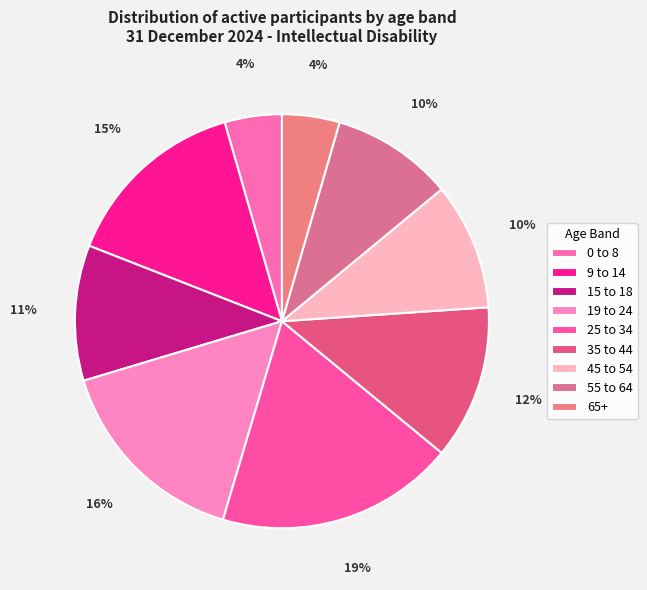

The 35 to 44 slice represents 12% of the pie. True or false?

True